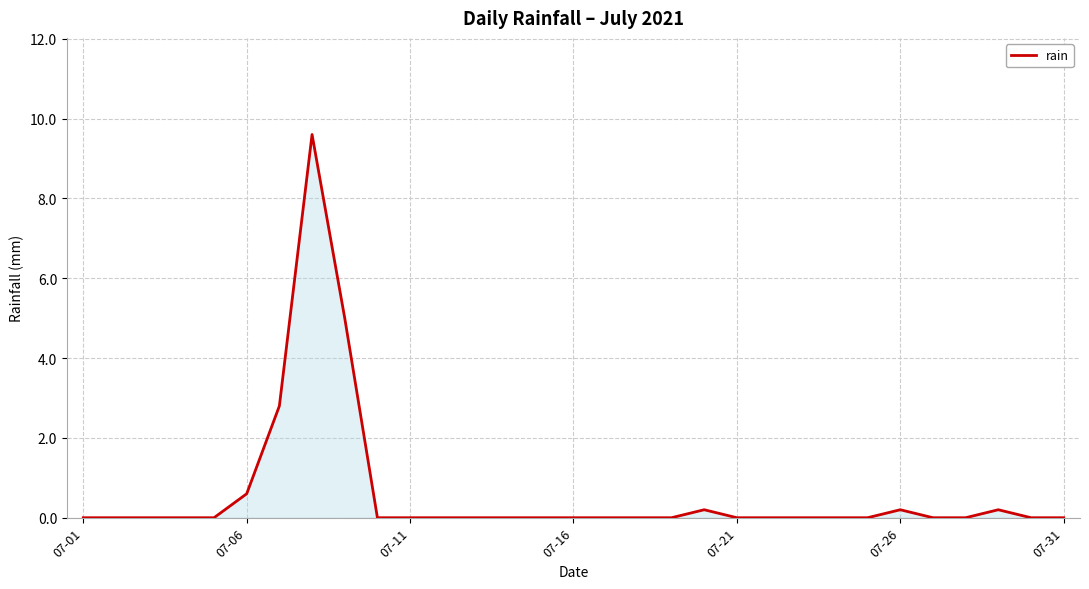

What is the maximum value shown in the chart?

9.6